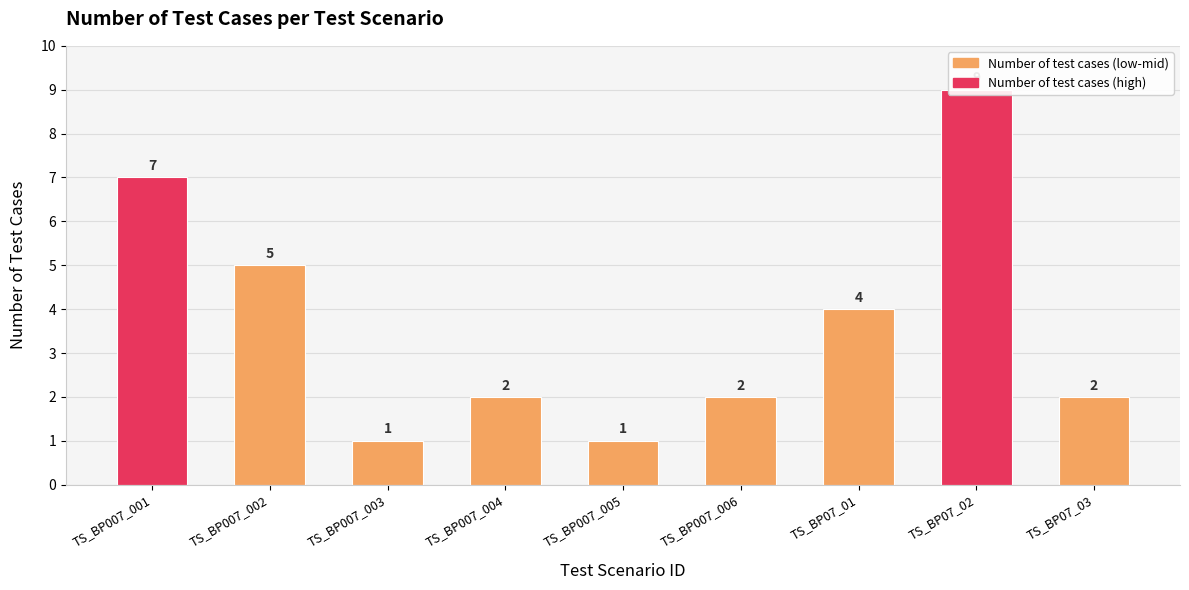

At which category does the chart reach its peak across all series?

TS_BP07_02